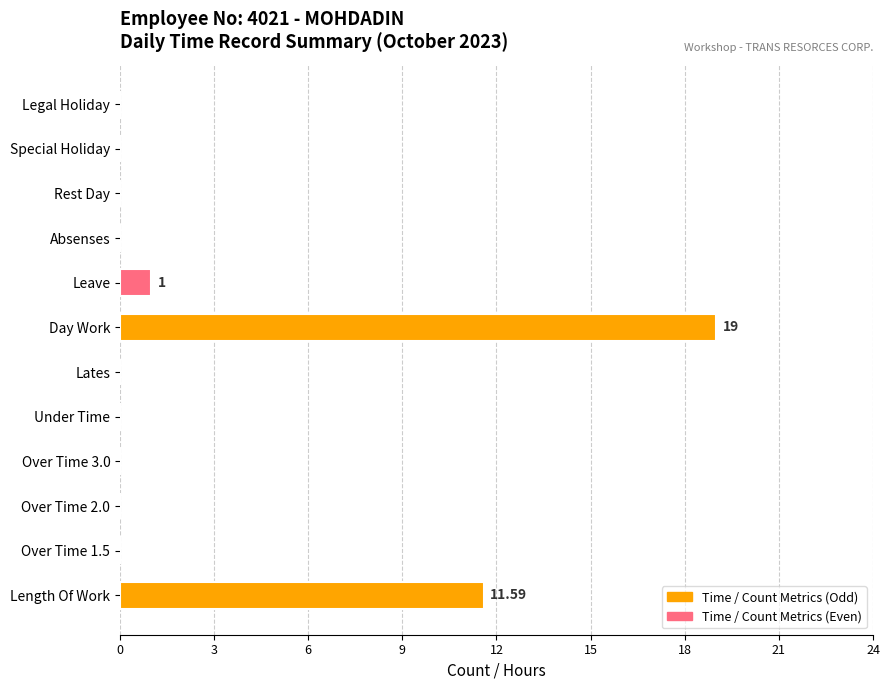

At which category does the chart reach its peak across all series?

Day Work